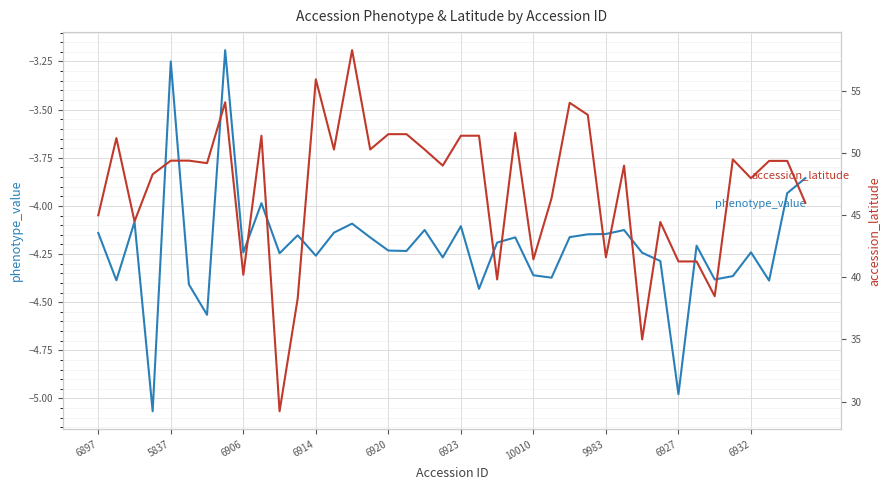

What are all the series names shown in the legend?

phenotype_value, accession_latitude